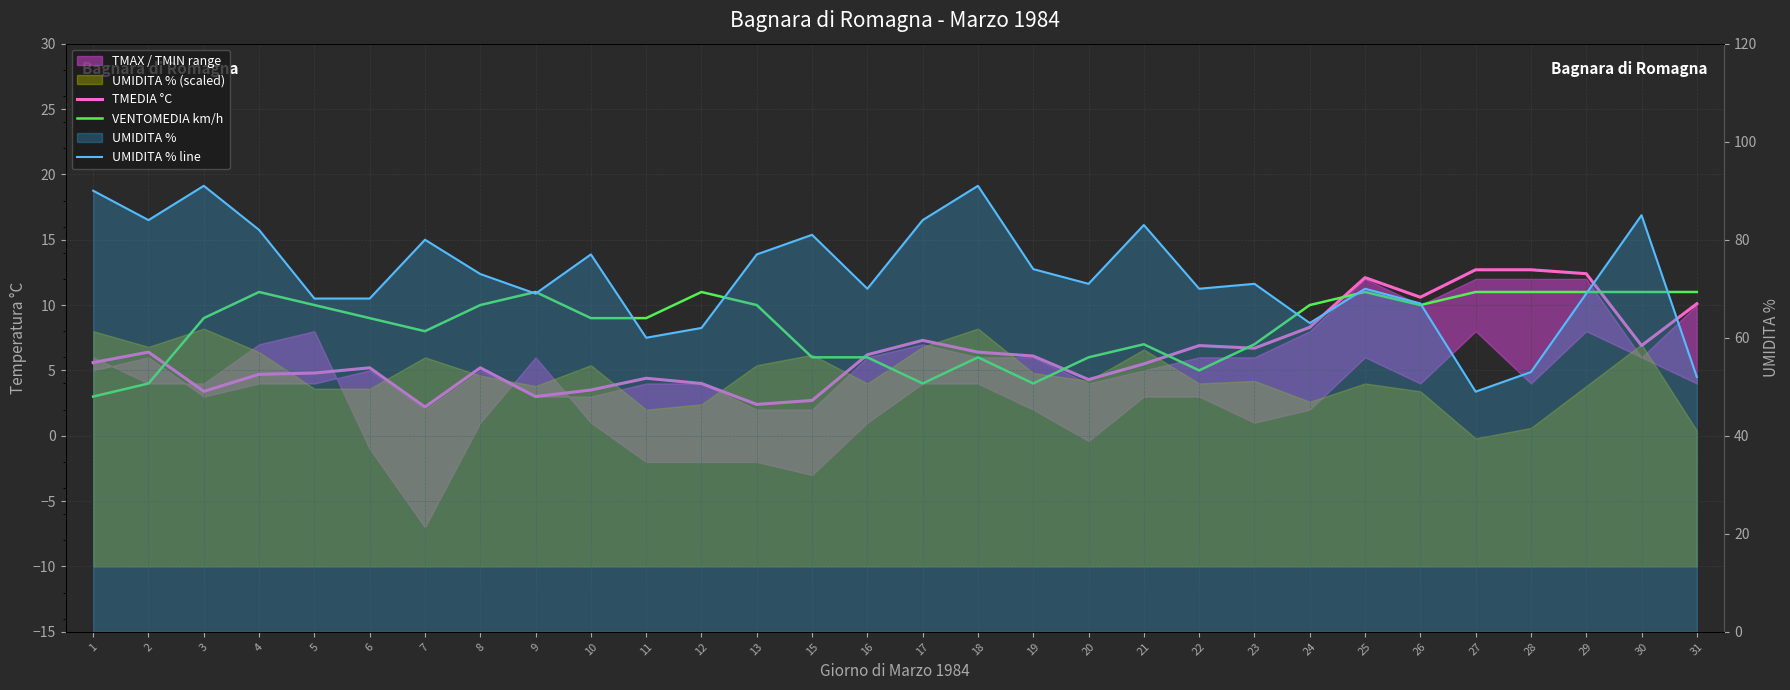

Is it true that UMIDITA % line equals 110.7 at 10?

False